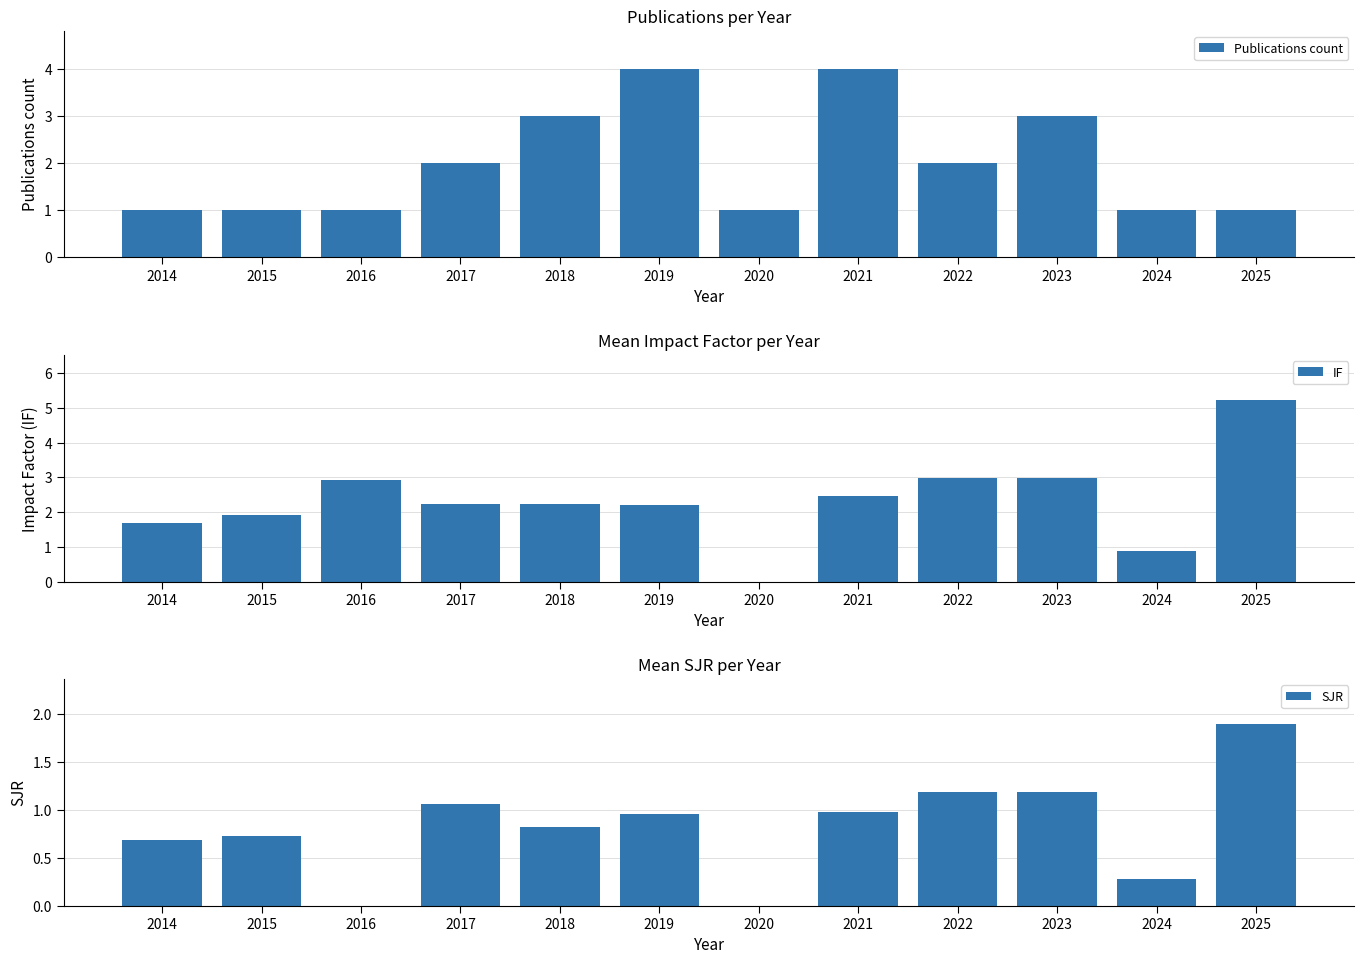

What is the spread (max minus min) of values at 2016?

2.9